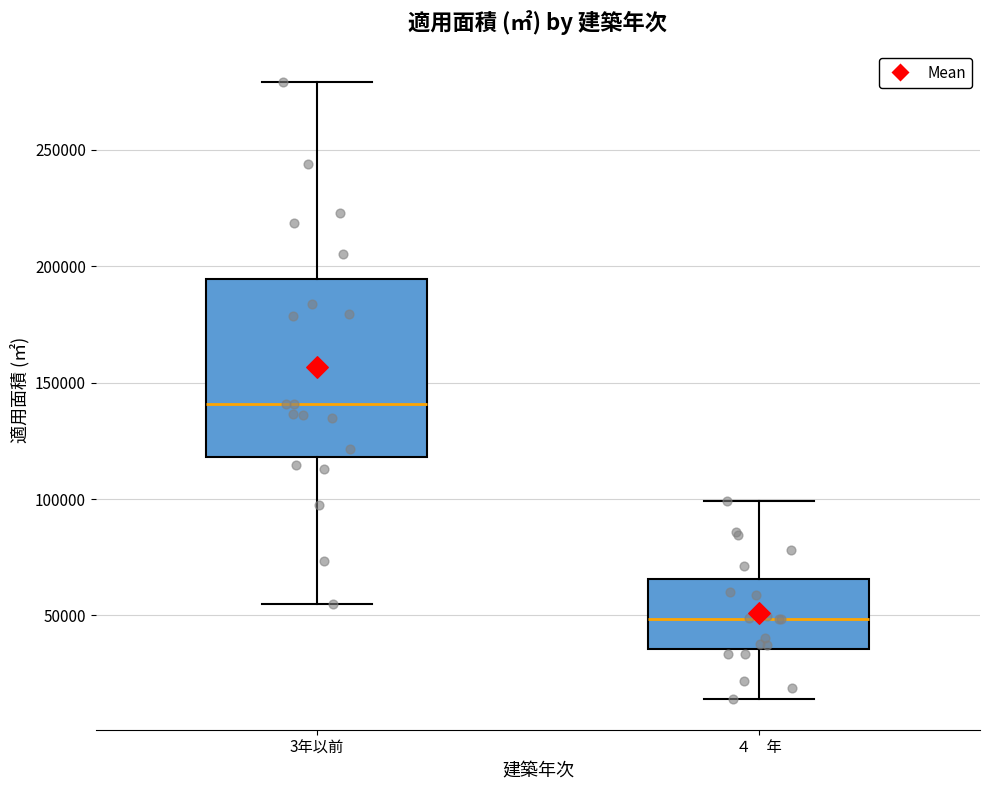

Reading left to right, transcribe this box plot: for each box, give where its median line is, the range the box spans, and where its two whiskers end, as read against the y-axis. The values are not printed on the chart, so give them approximately, as read against the axis.

3年以前: median 140000, box 120000 to 195000, whiskers 55000 to 280000
４ 年: median 50000, box 35000 to 65000, whiskers 15000 to 100000